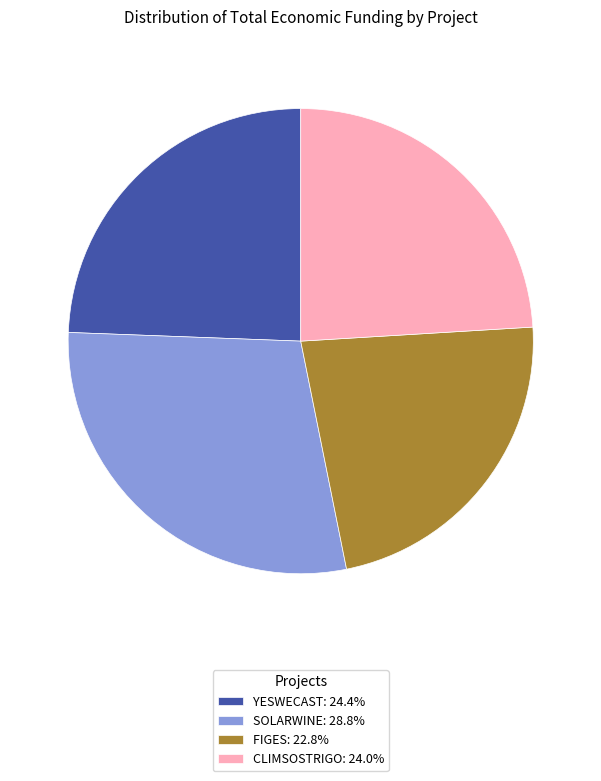

What is the ratio of the value at YESWECAST: 24.4% to the value at SOLARWINE: 28.8%?

0.8